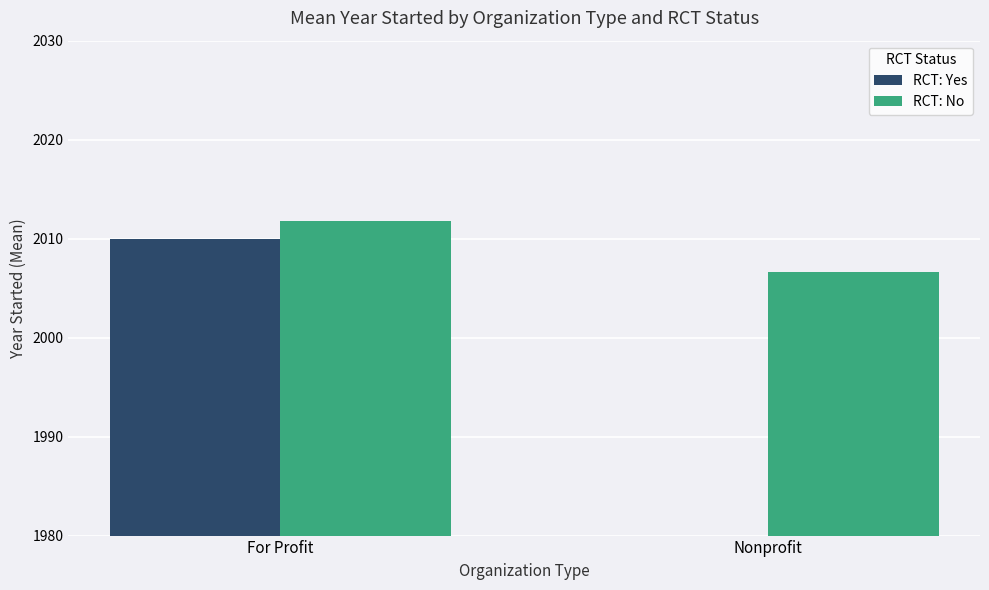

Which series has the widest spread of values?

RCT: Yes